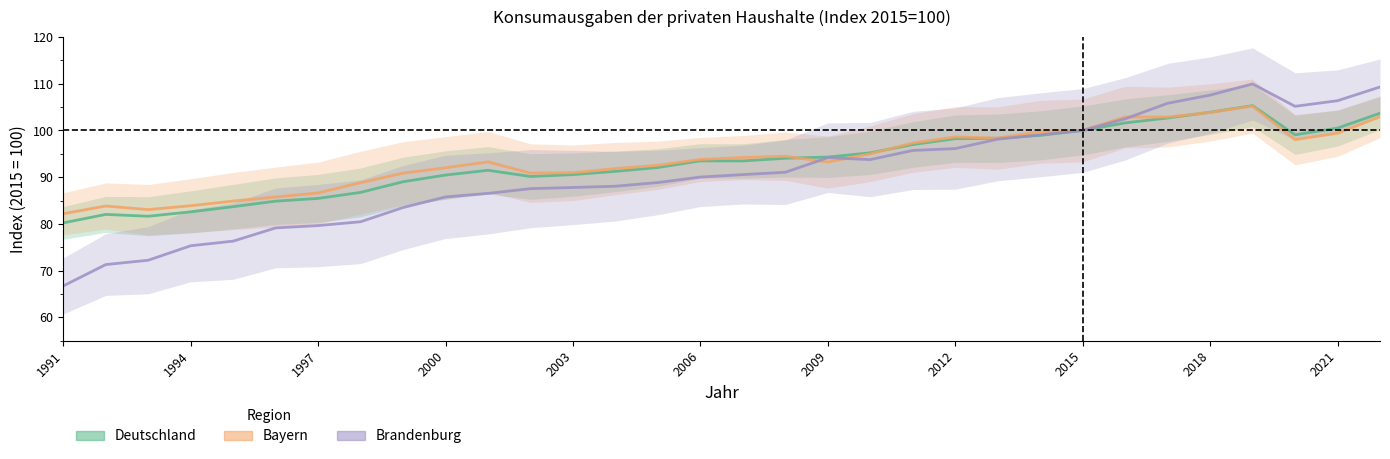

What is the value of the Brandenburg point at the 22nd from the left?

96.1